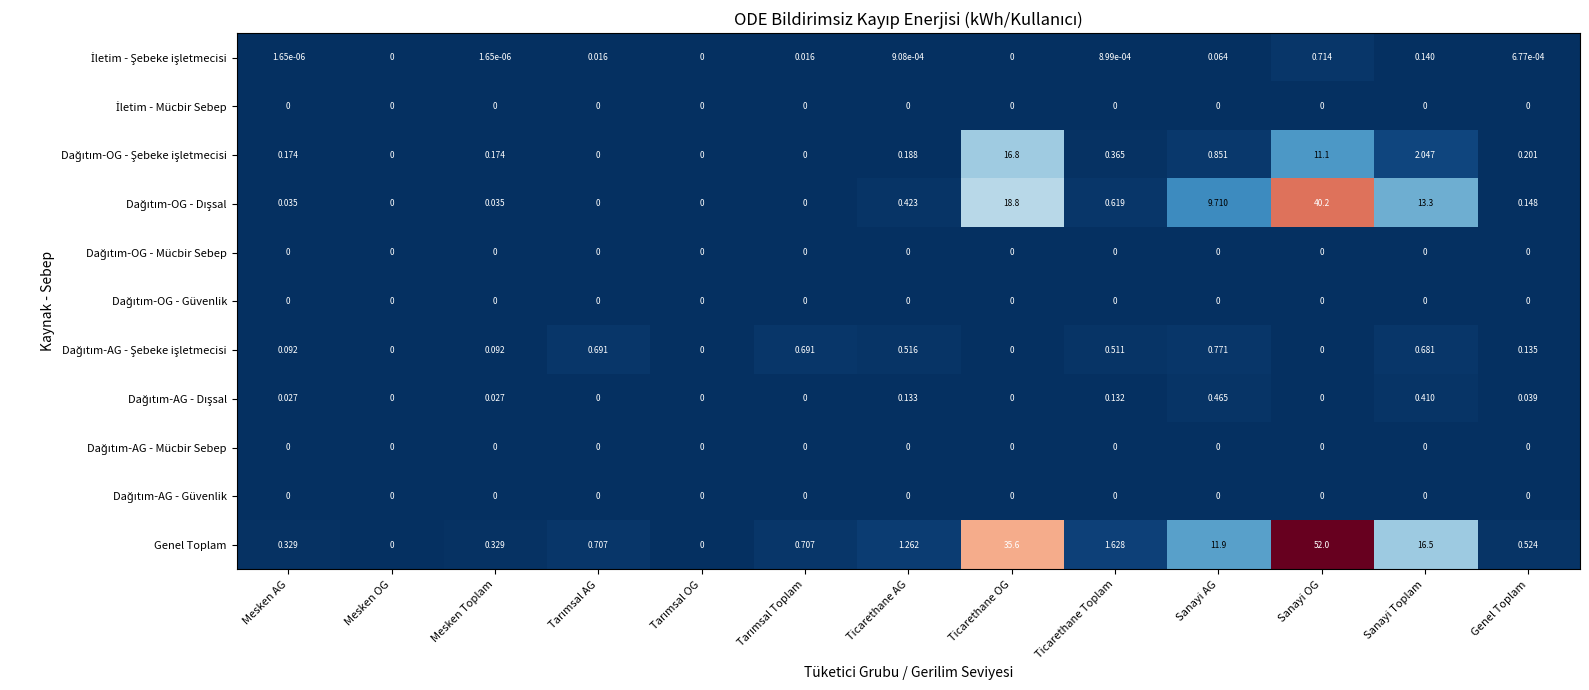

Which series has the widest spread of values?

Genel Toplam